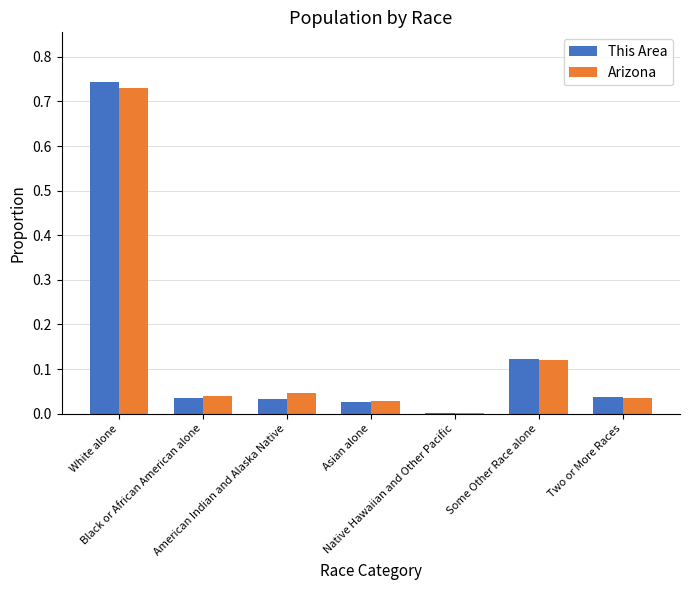

Reading left to right, list all the values displayed in this chart.

This Area: White alone=0.7	Black or African American alone=0.0	American Indian and Alaska Native=0.0	Asian alone=0.0	Native Hawaiian and Other Pacific=0.0	Some Other Race alone=0.1	Two or More Races=0.0
Arizona: White alone=0.7	Black or African American alone=0.0	American Indian and Alaska Native=0.0	Asian alone=0.0	Native Hawaiian and Other Pacific=0.0	Some Other Race alone=0.1	Two or More Races=0.0